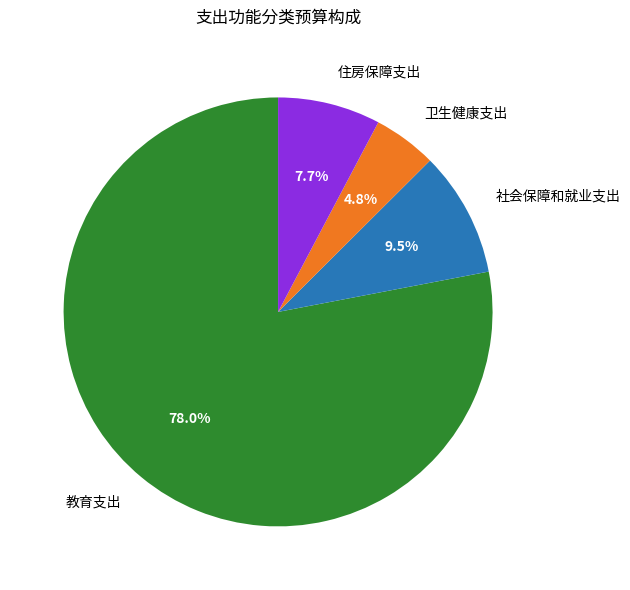

Does any single category account for the majority?

Yes